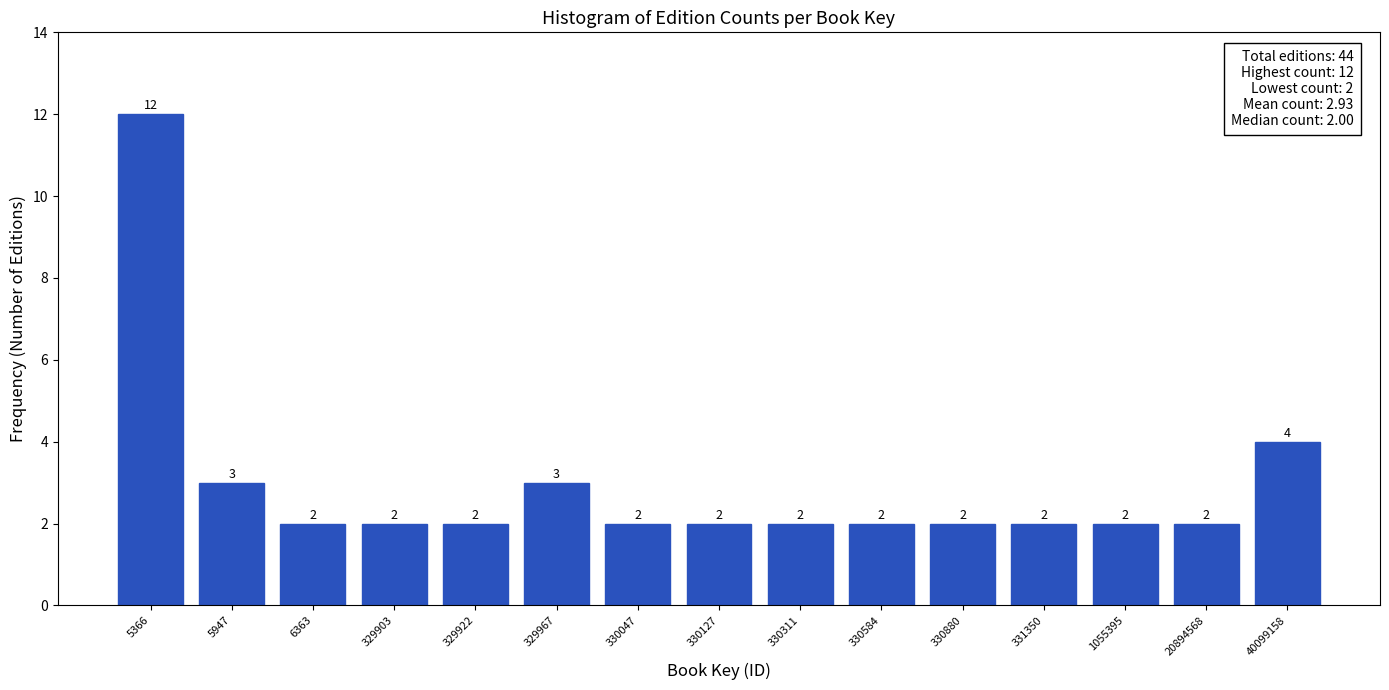

Reading right to left, what are all the values shown in this chart?

40099158=4	20894568=2	1055395=2	331350=2	330880=2	330584=2	330311=2	330127=2	330047=2	329967=3	329922=2	329903=2	6363=2	5947=3	5366=12